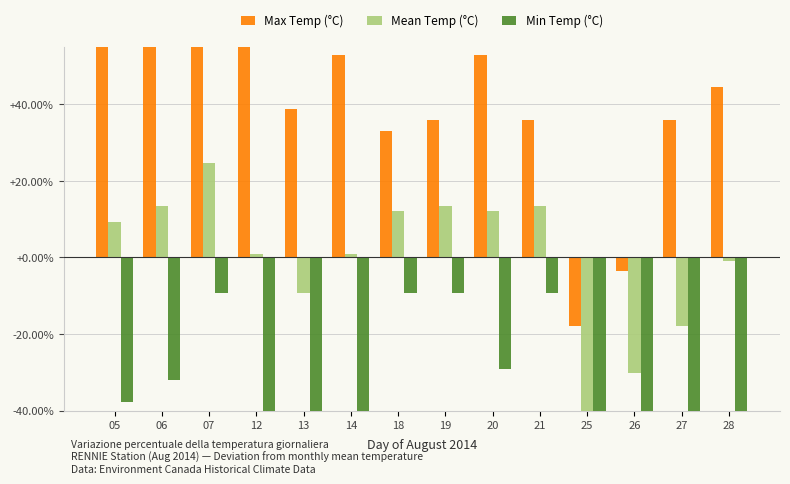

At which label is Max Temp (°C) closest to 20?

18